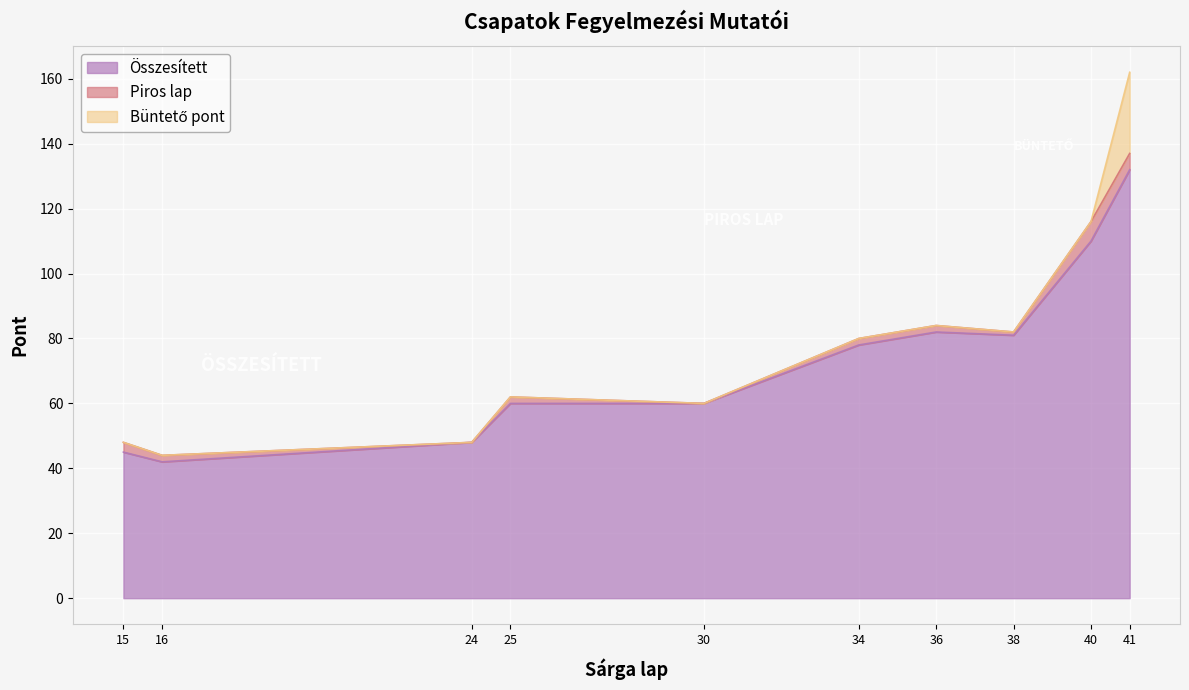

Is it true that Összesített equals 60 at 30?

True